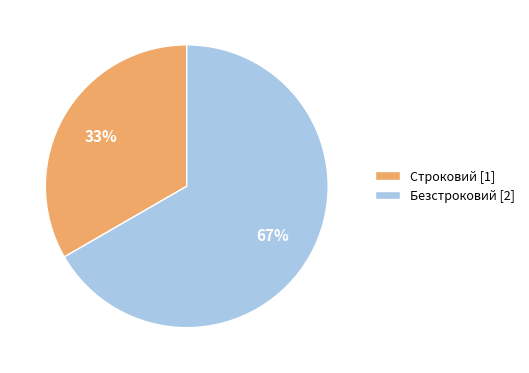

Which has a higher value, Строковий or Безстроковий?

Безстроковий